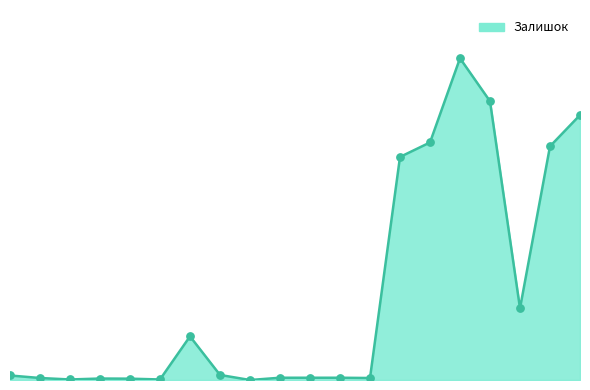

Is this an area chart (filled region under the line)?

Yes